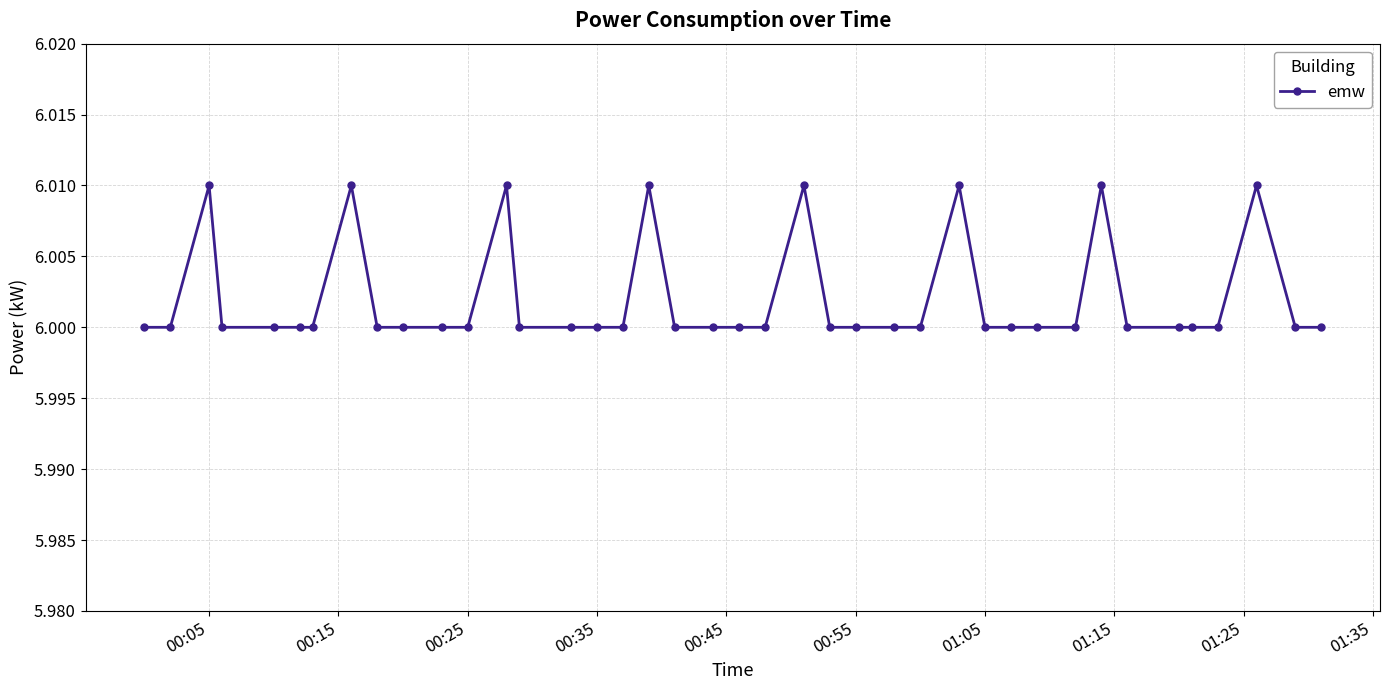

What is the sum of all values?

240.1